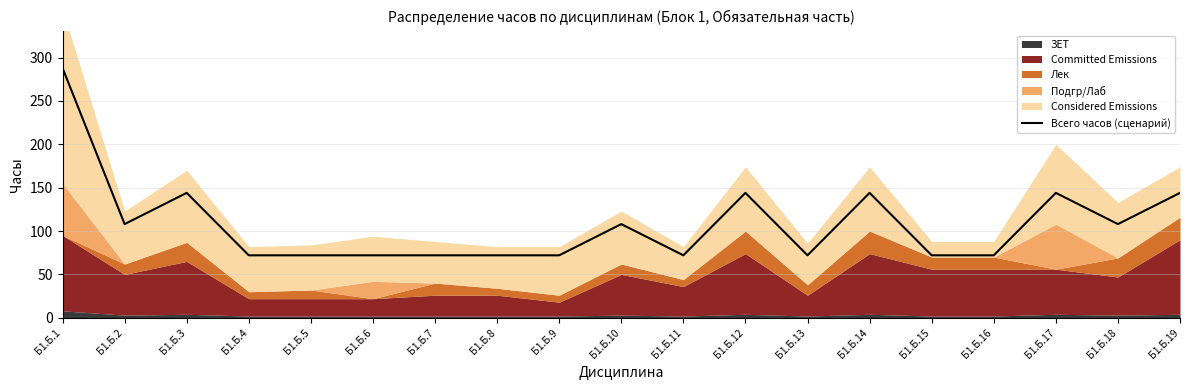

List the labels in order of value, largest first.

Б1.Б.1, Б1.Б.3, Б1.Б.12, Б1.Б.14, Б1.Б.17, Б1.Б.19, Б1.Б.2, Б1.Б.10, Б1.Б.18, Б1.Б.4, Б1.Б.5, Б1.Б.6, Б1.Б.7, Б1.Б.8, Б1.Б.9, Б1.Б.11, Б1.Б.13, Б1.Б.15, Б1.Б.16